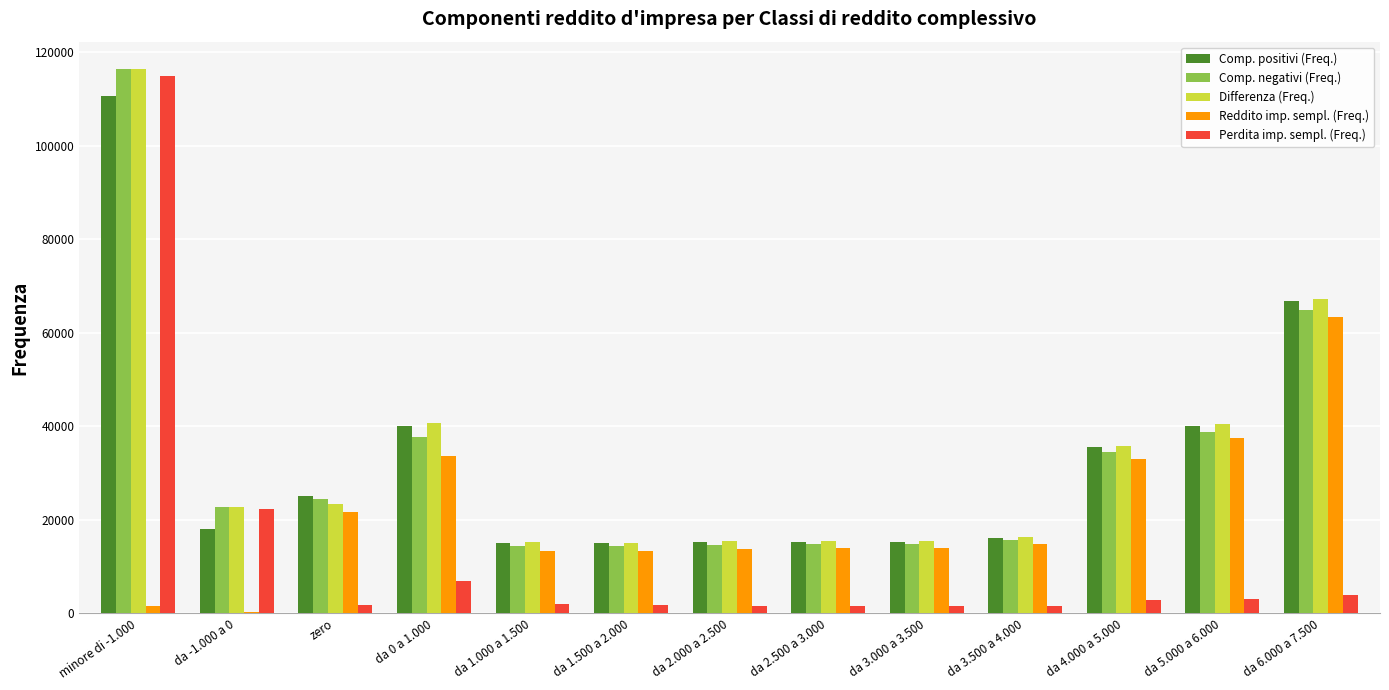

True or false: Comp. negativi (Freq.) has a value of 7051 at da 1.500 a 2.000.

False